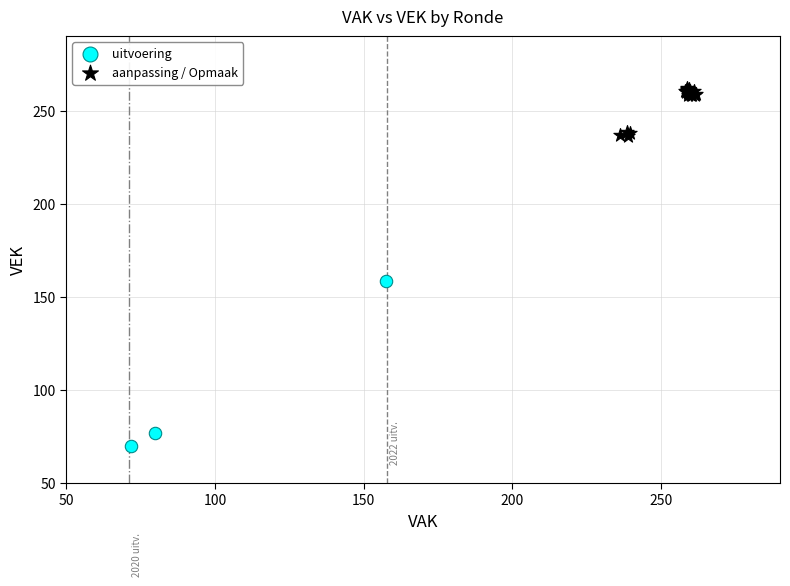

Which series has the largest Y range (max minus min)?

uitvoering